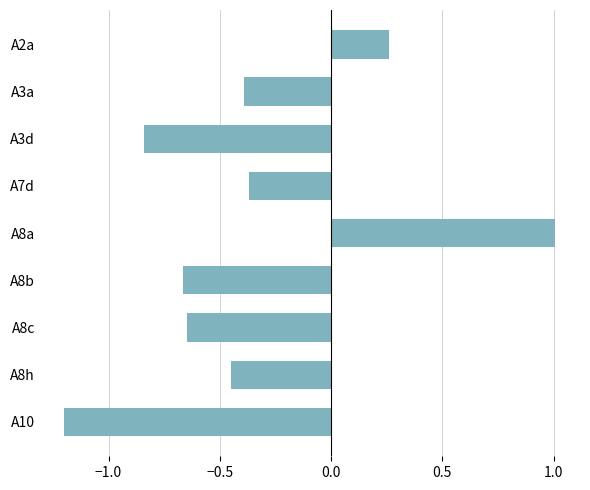

Does the chart contain any negative values?

Yes